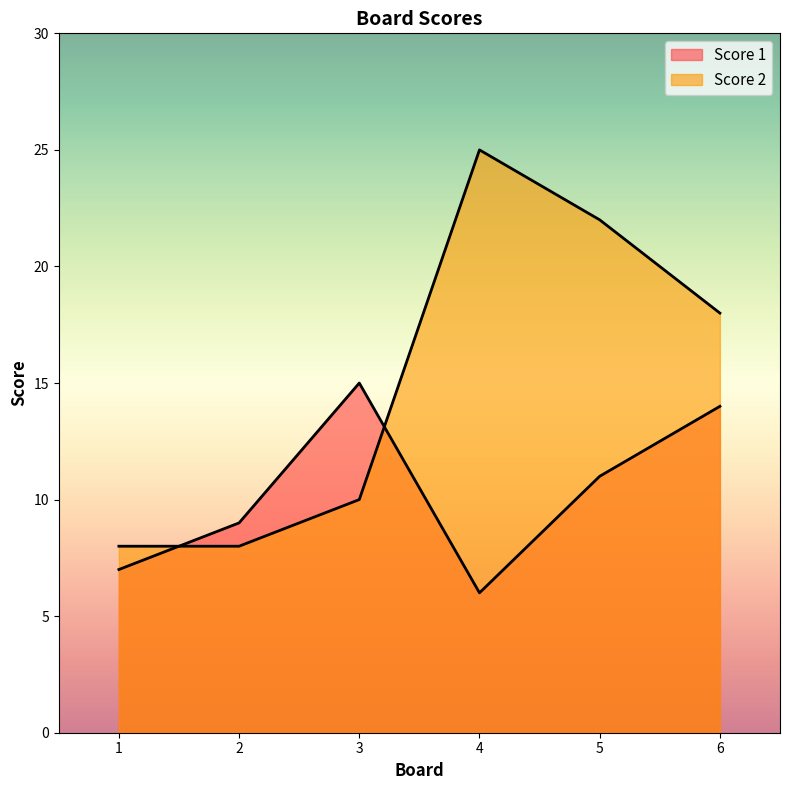

True or false: Score 1 and Score 2 intersect in this chart.

True